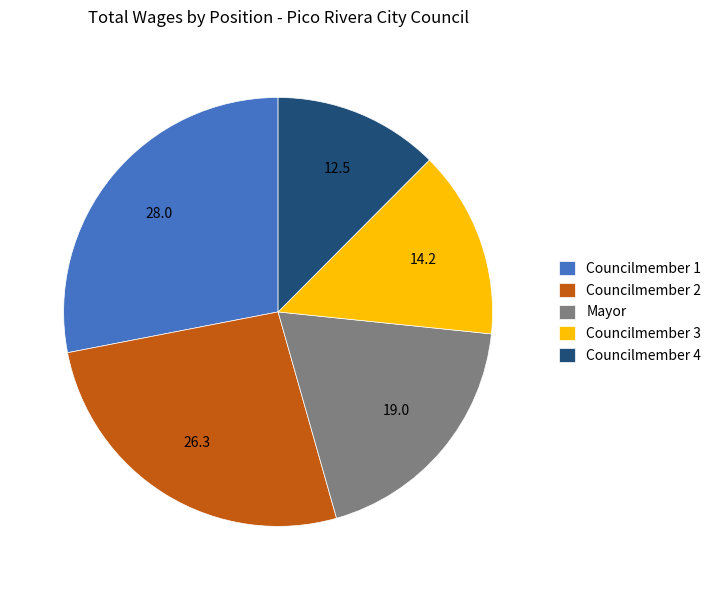

Which slice is the largest?

Councilmember 1